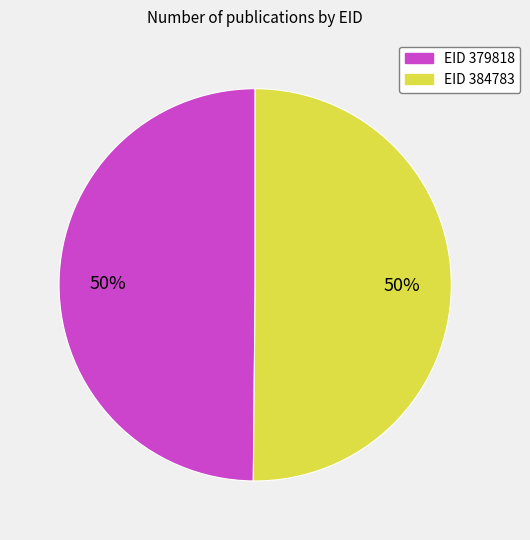

To the nearest percent, what is the average slice percentage?

50%